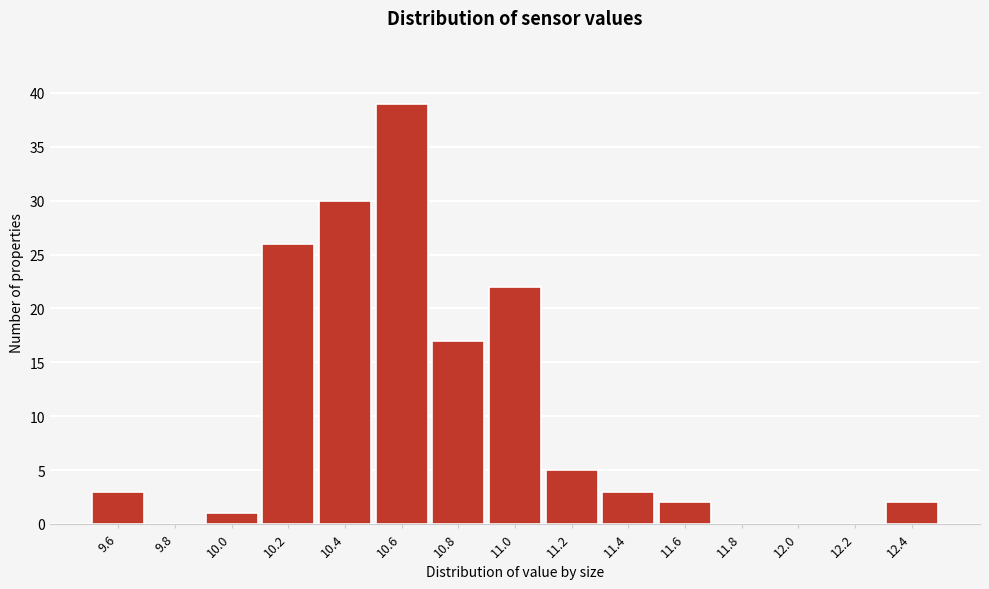

Reading left to right, extract all data points from this chart.

9.6=3	9.8=0	10.0=1	10.2=26	10.4=30	10.6=39	10.8=17	11.0=22	11.2=5	11.4=3	11.6=2	11.8=0	12.0=0	12.2=0	12.4=2